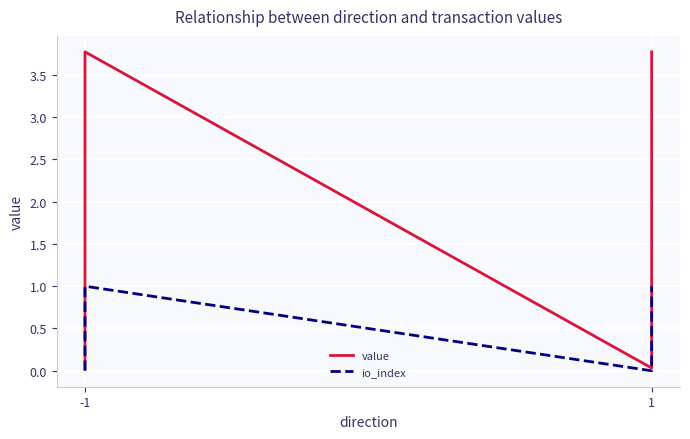

Which series changed the most between -1 and 1?

value